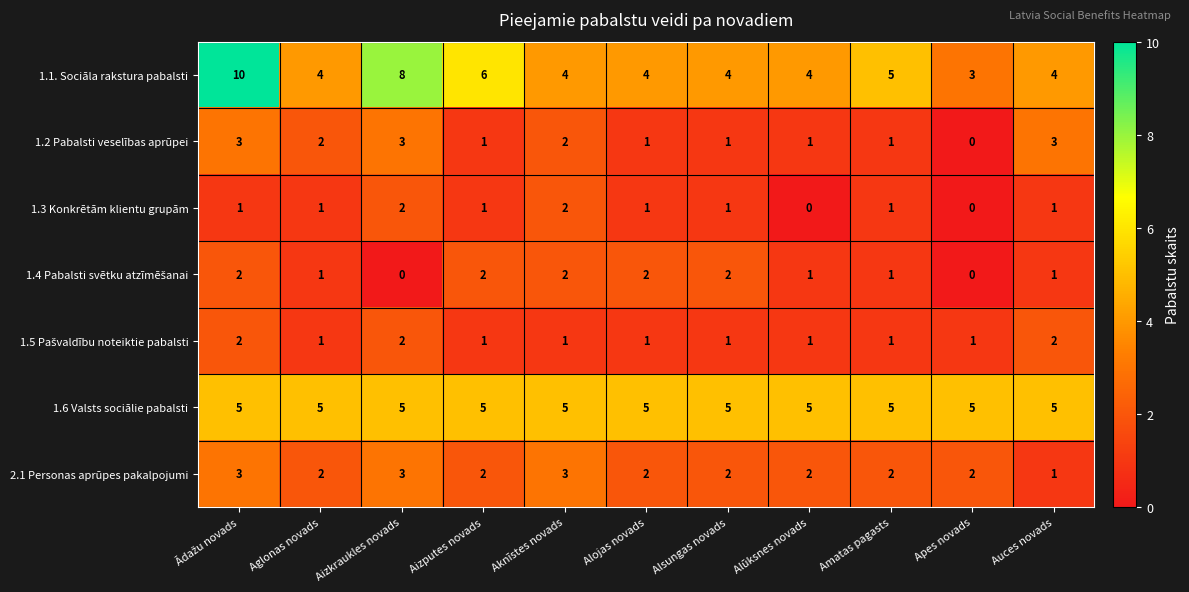

Is it true that 1.3 Konkrētām klientu grupām equals 1 at Alojas novads?

True